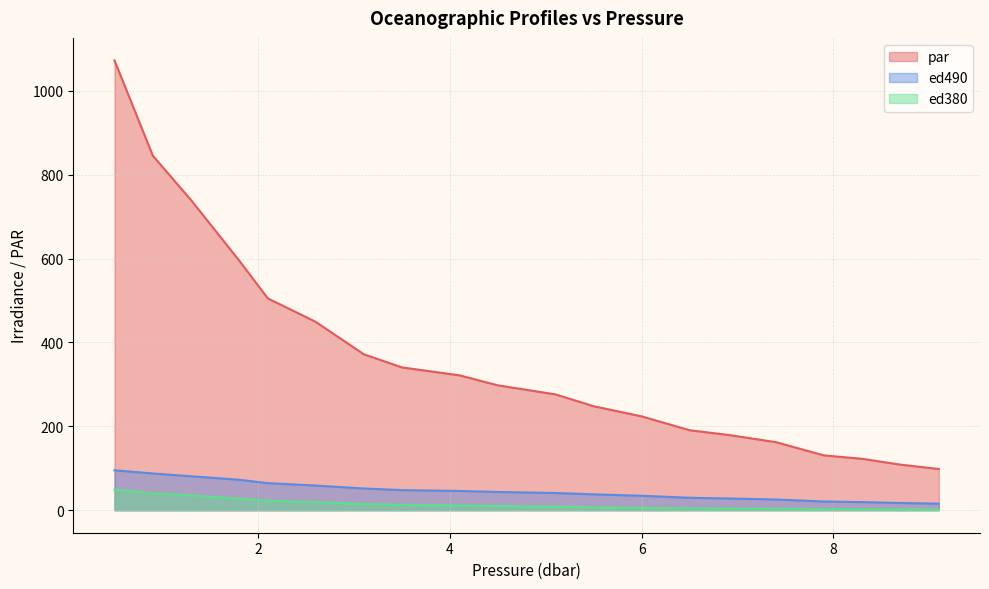

True or false: ed380 and ed490 intersect in this chart.

False